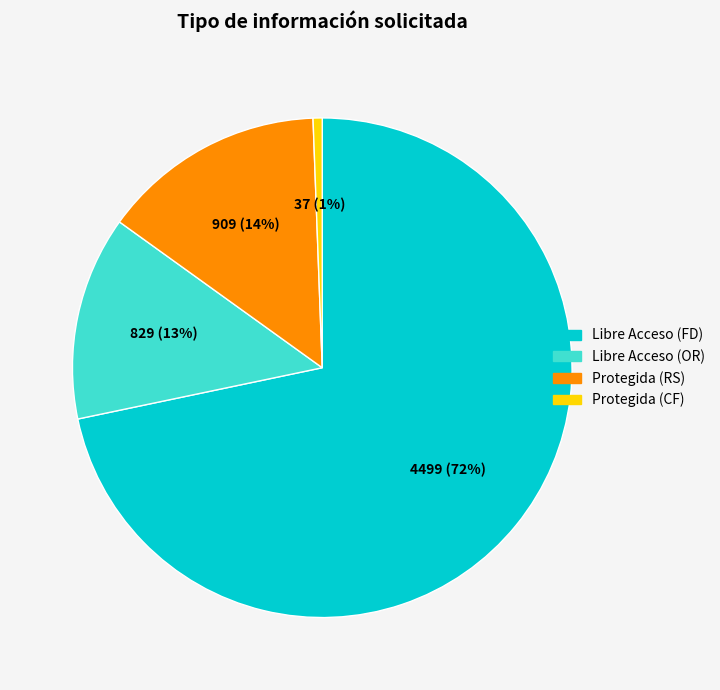

Which slice is the smallest?

Protegida (CF)